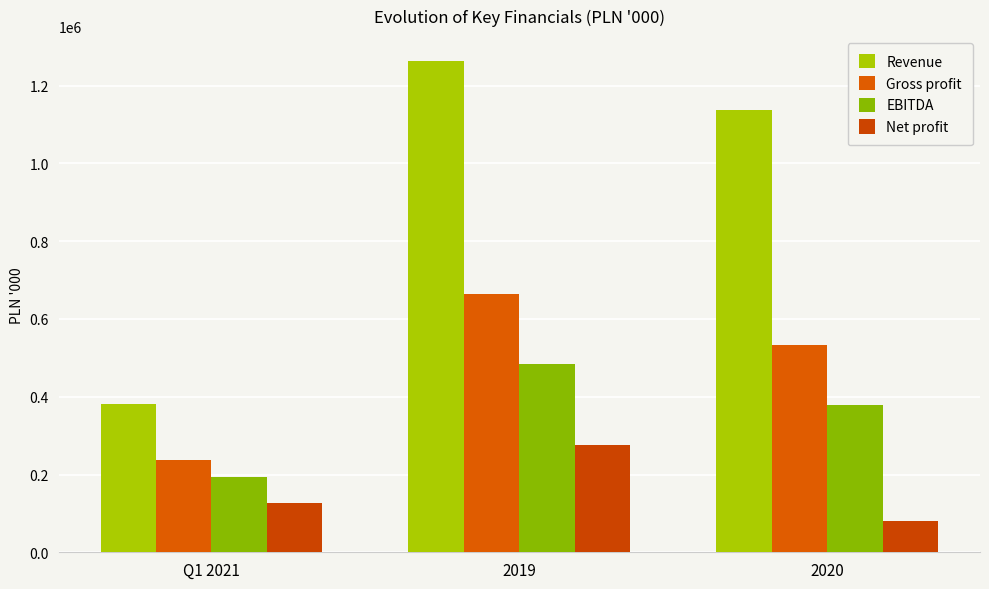

What is the maximum value shown in the chart?

1264171.0